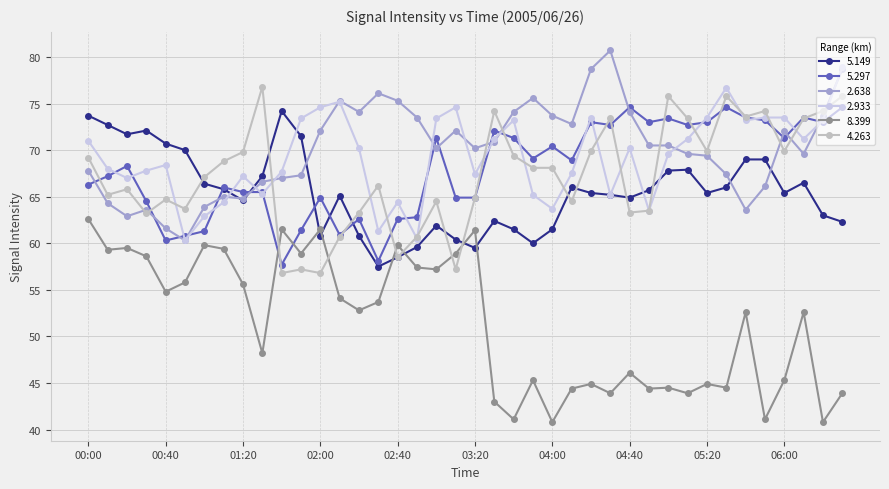

How many intersections are there between 8.399 and 4.263?

6